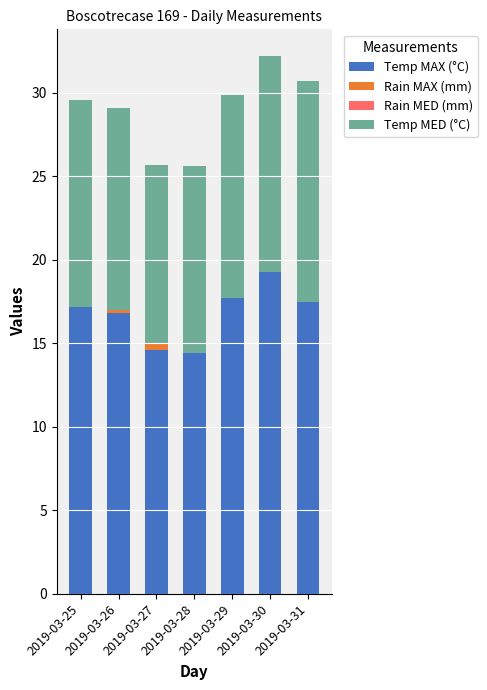

What is the highest value of the Temp MAX (°C) series?

19.3